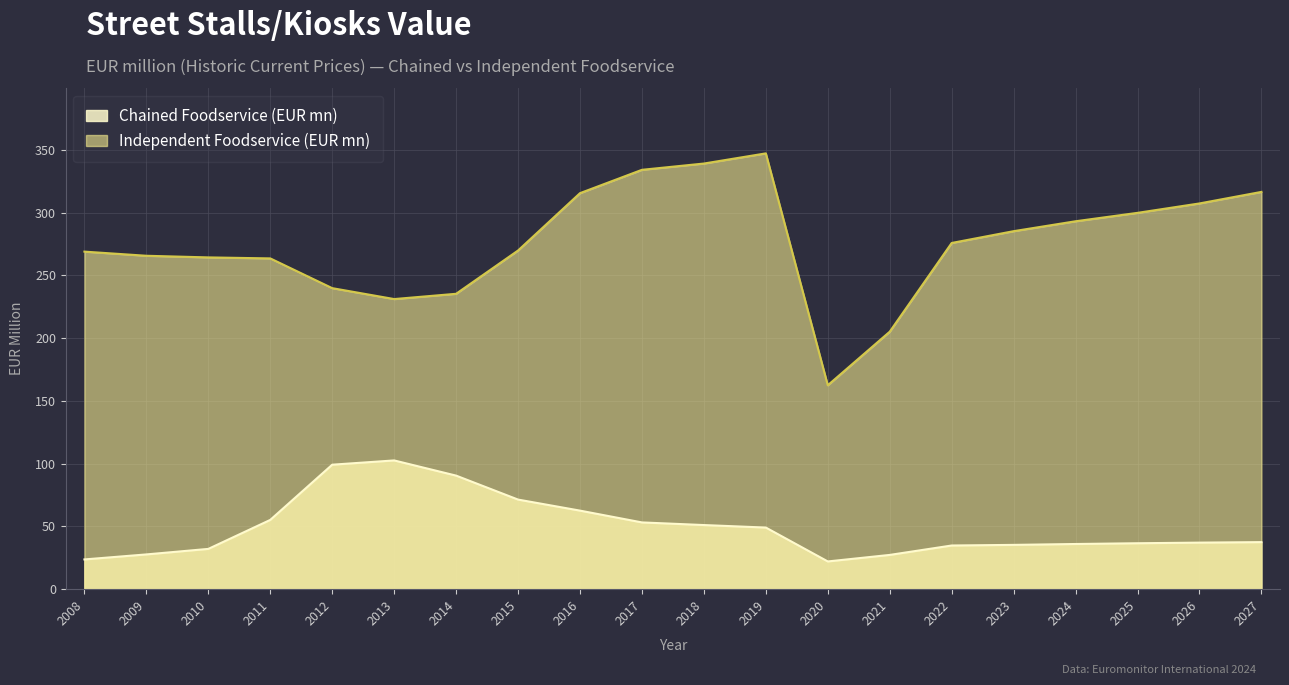

In Chained Foodservice (EUR mn), how many points are lower than both neighbors (excluding endpoints)?

1